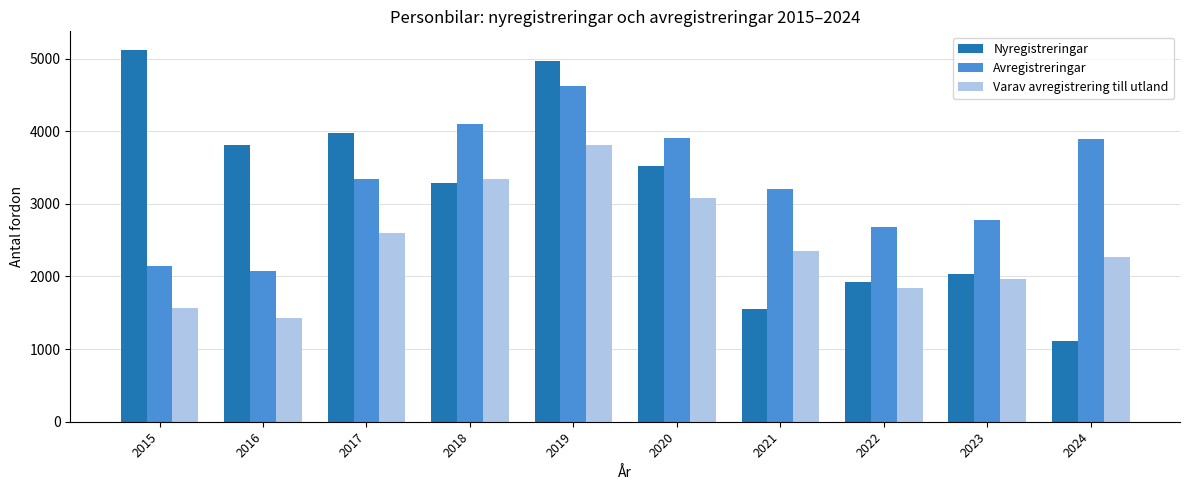

How many categories are shown in the chart?

10